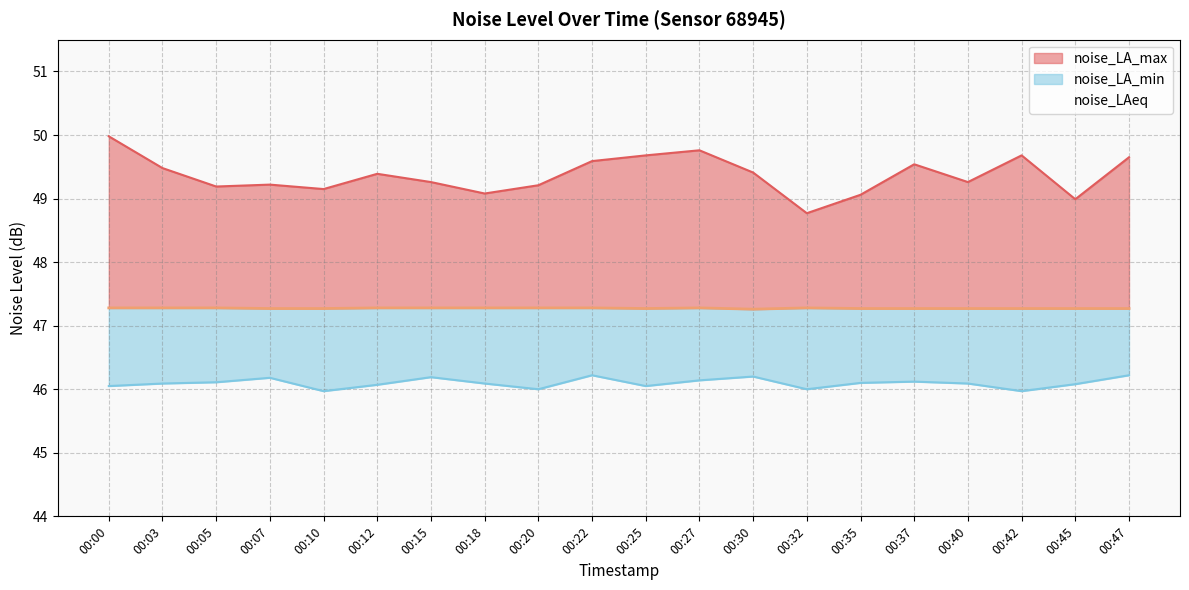

True or false: noise_LA_max and noise_LAeq cross at least once.

False